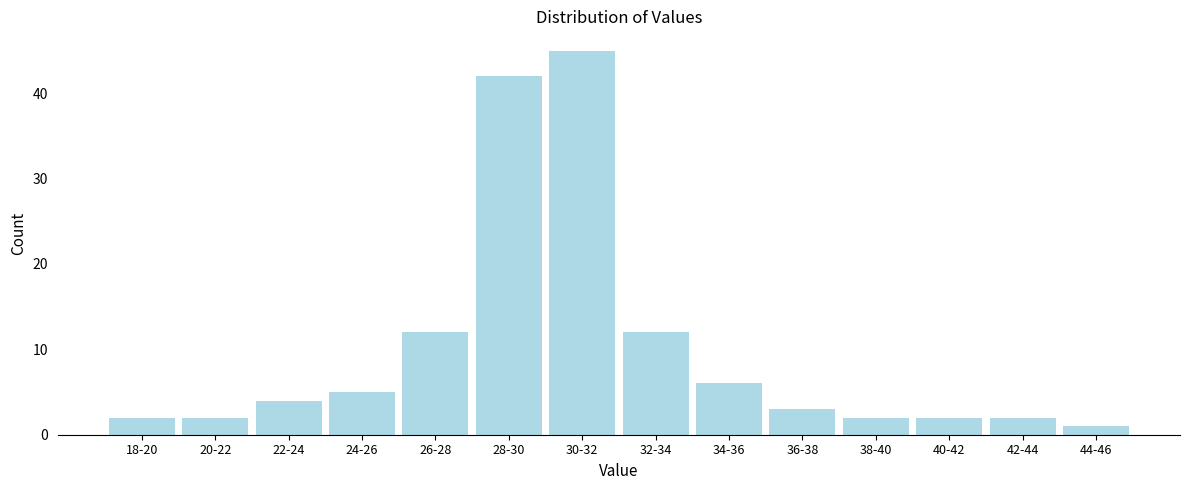

Reading right to left, extract all data points from this chart.

1	2	2	2	3	6	12	45	42	12	5	4	2	2